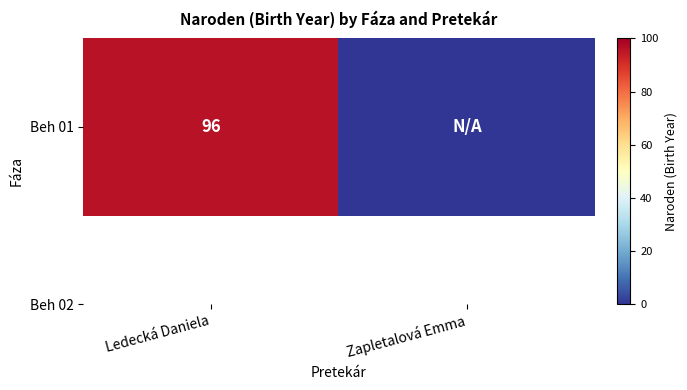

Is it true that the value at Ledecká Daniela is 96?

True